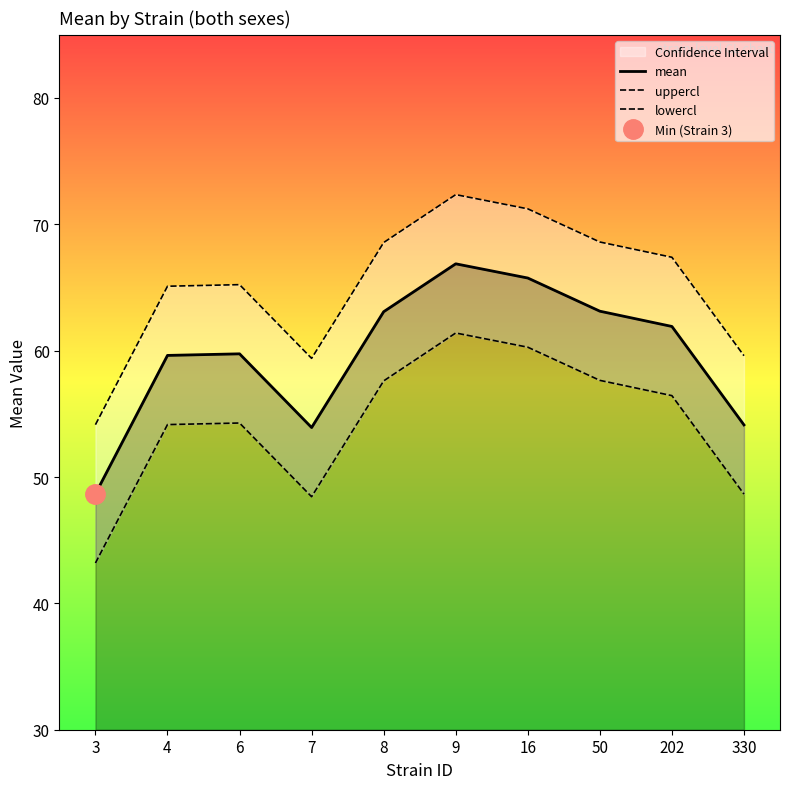

What is the spread (max minus min) of values at 3?

11.0